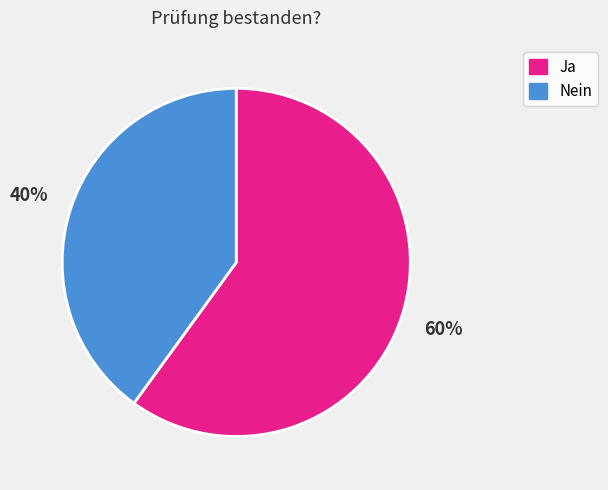

What is the ratio of the value at Ja to the value at Nein?

1.5